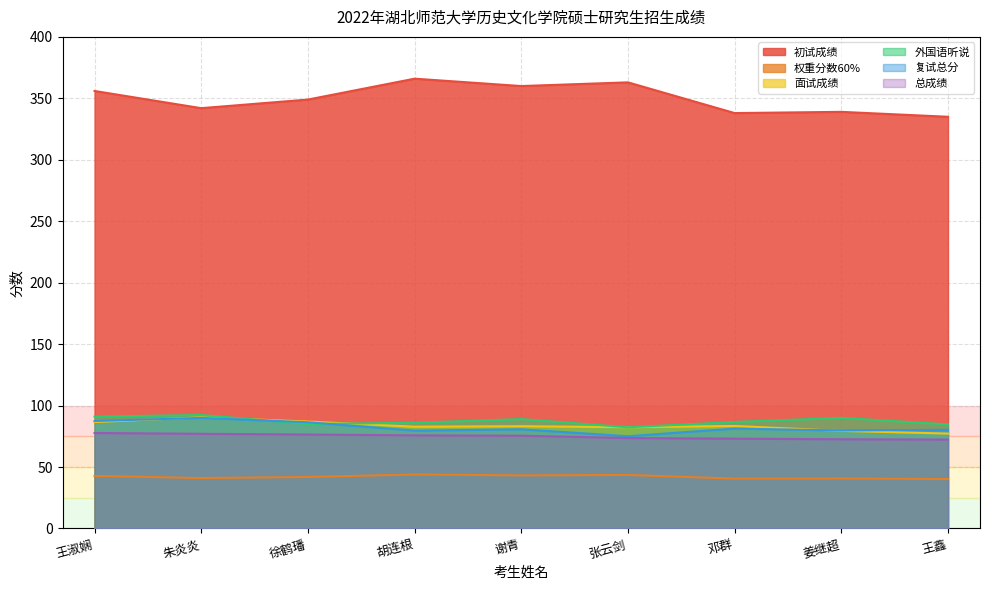

What is the maximum value shown in the chart?

366.0